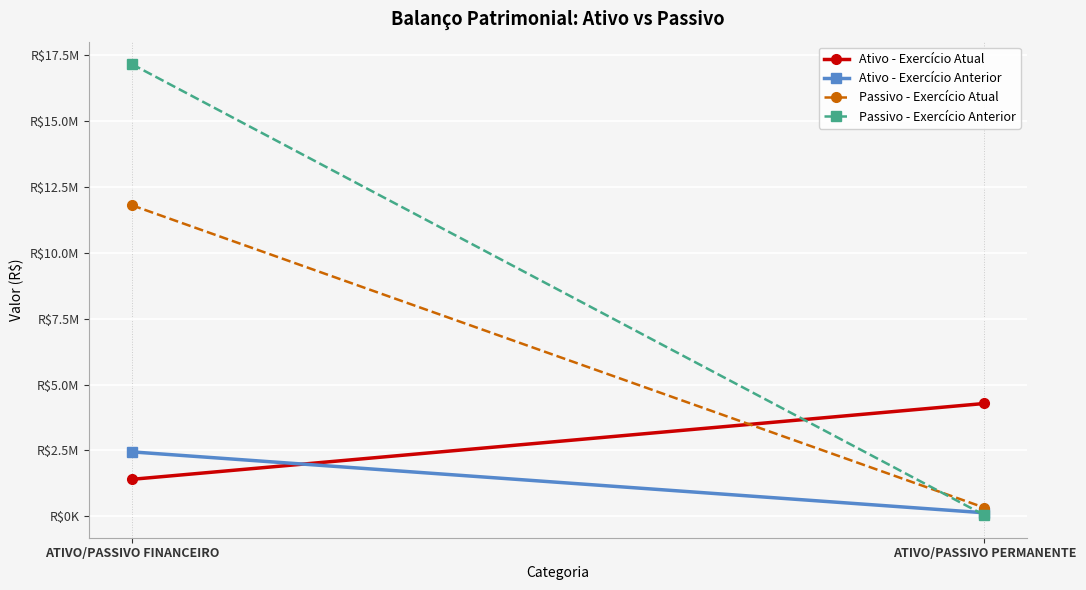

What is the average value of the Ativo - Exercício Atual series?

2841023.5